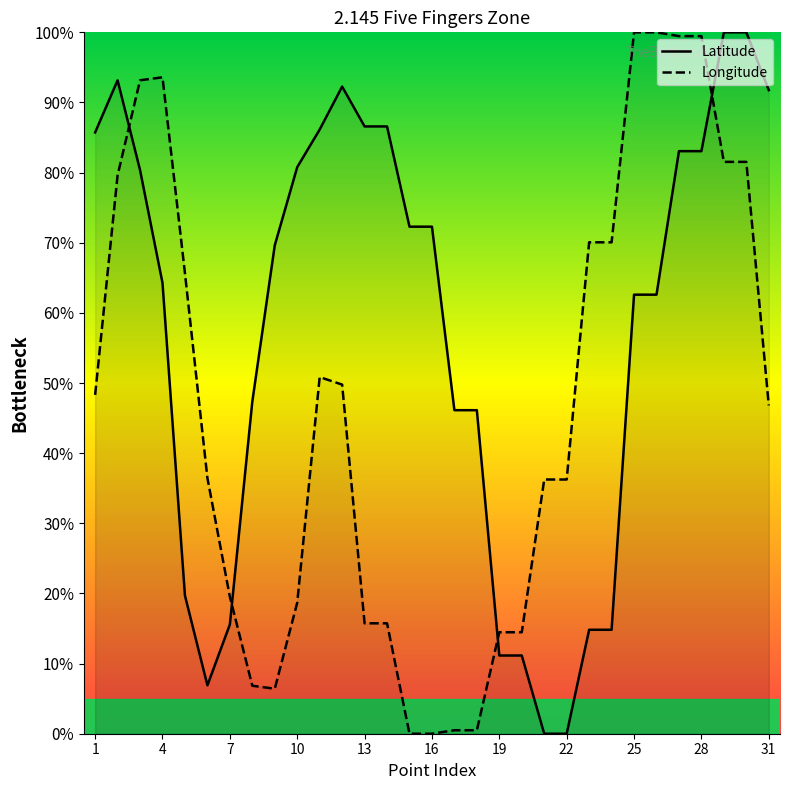

What is the highest value of the Longitude series?

100.0